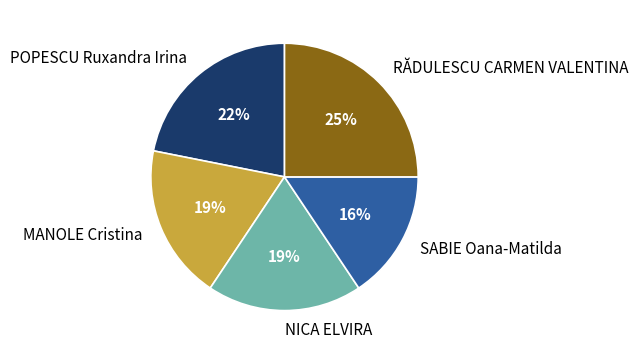

What is the ratio of the value at POPESCU Ruxandra Irina to the value at NICA ELVIRA?

1.2